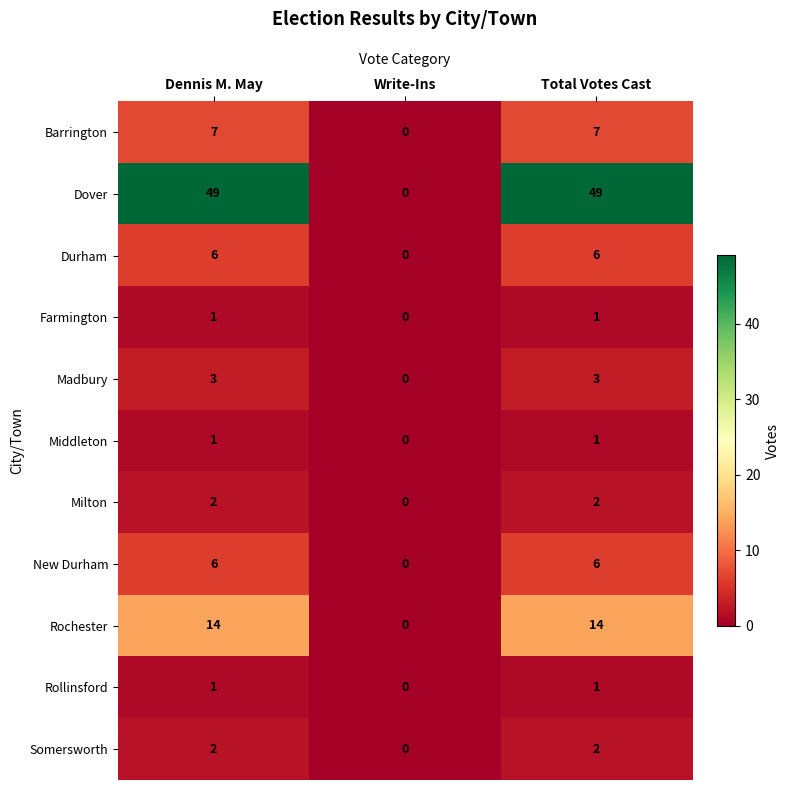

At which category does the chart reach its minimum across all series?

Write-Ins